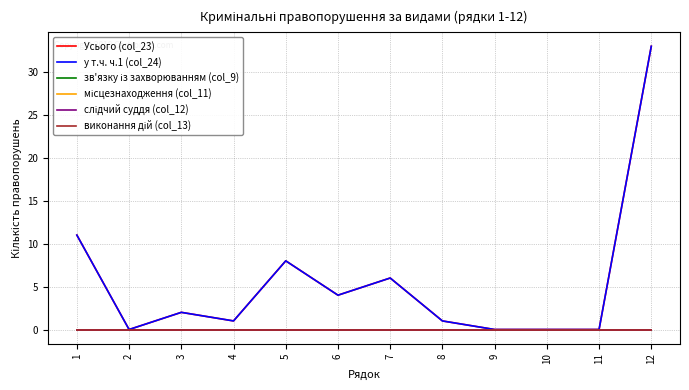

What is the spread (max minus min) of values at 6?

4